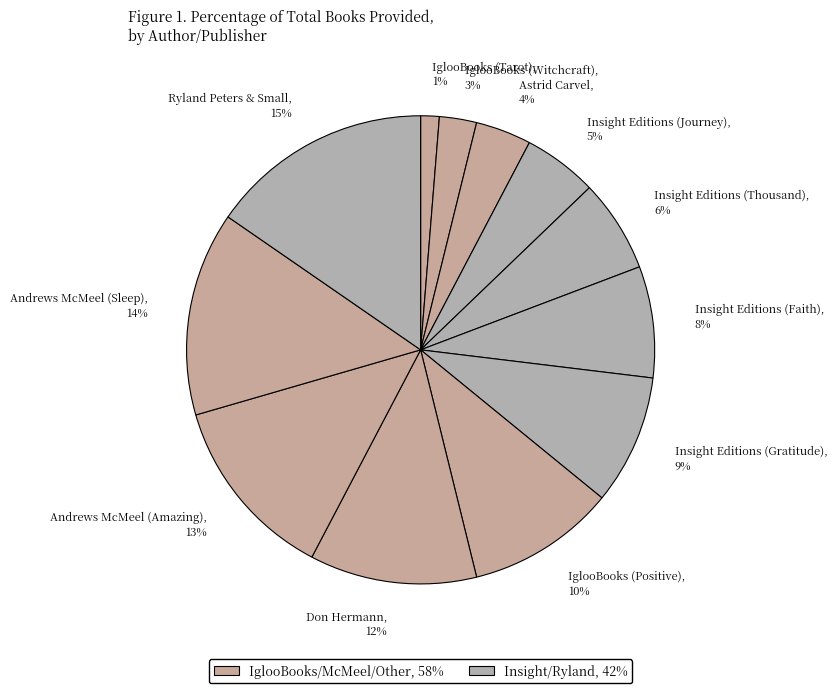

To the nearest percent, what percentage of the pie is Insight Editions (Journey)?

5%